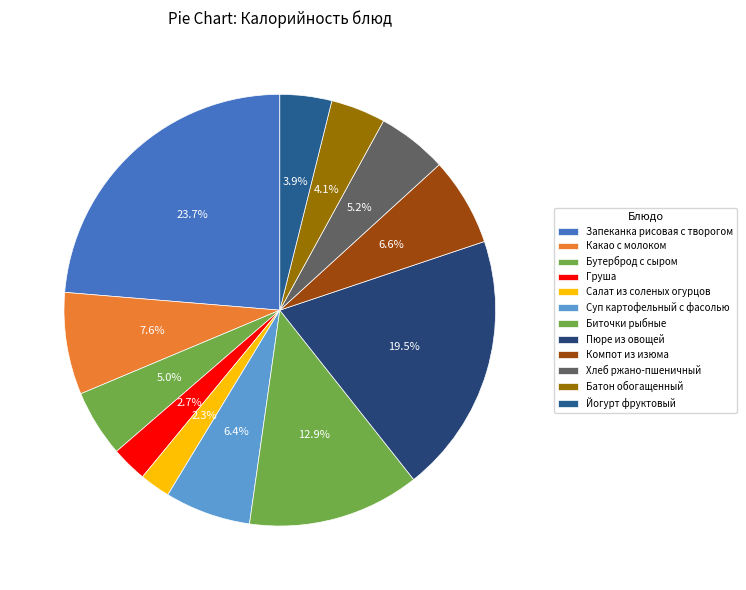

What is the largest slice in the pie chart?

Запеканка рисовая с творогом